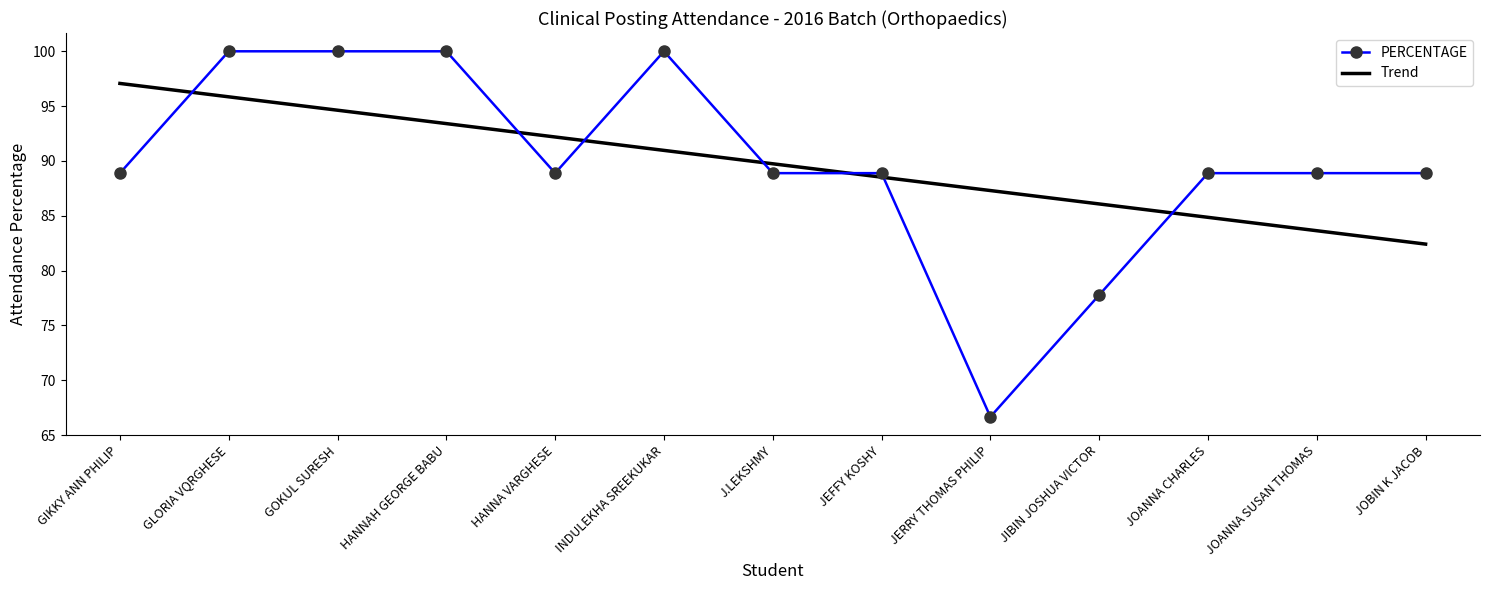

What are all the series names shown in the legend?

PERCENTAGE, Trend